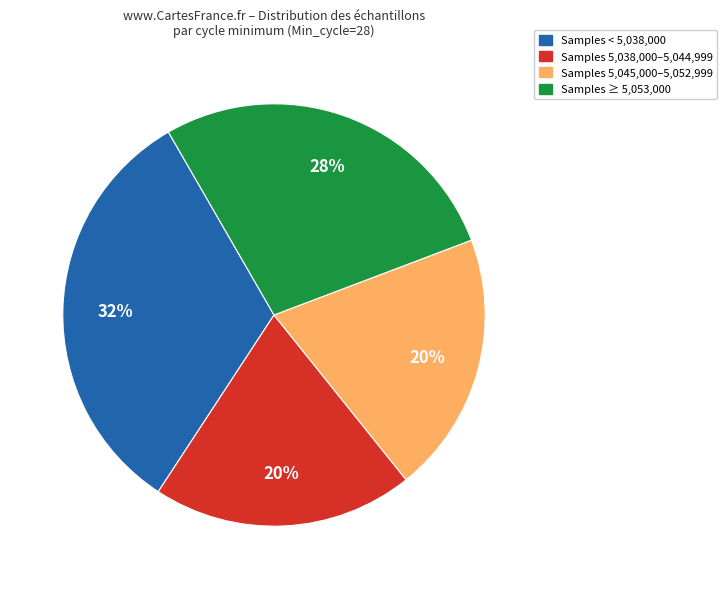

To the nearest percent, what is the average slice percentage?

25%